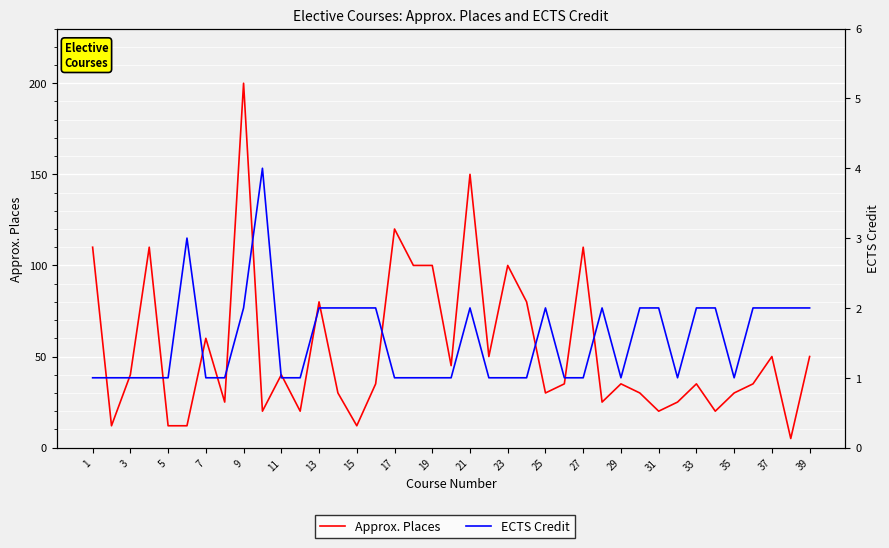

Reading right to left, what are all the values shown in this chart?

Approx. Places: 50	5	50	35	30	20	35	25	20	30	35	25	110	35	30	80	100	50	150	45	100	100	120	35	12	30	80	20	40	20	200	25	60	12	12	110	40	12	110
ECTS Credit: 2	2	2	2	1	2	2	1	2	2	1	2	1	1	2	1	1	1	2	1	1	1	1	2	2	2	2	1	1	4	2	1	1	3	1	1	1	1	1